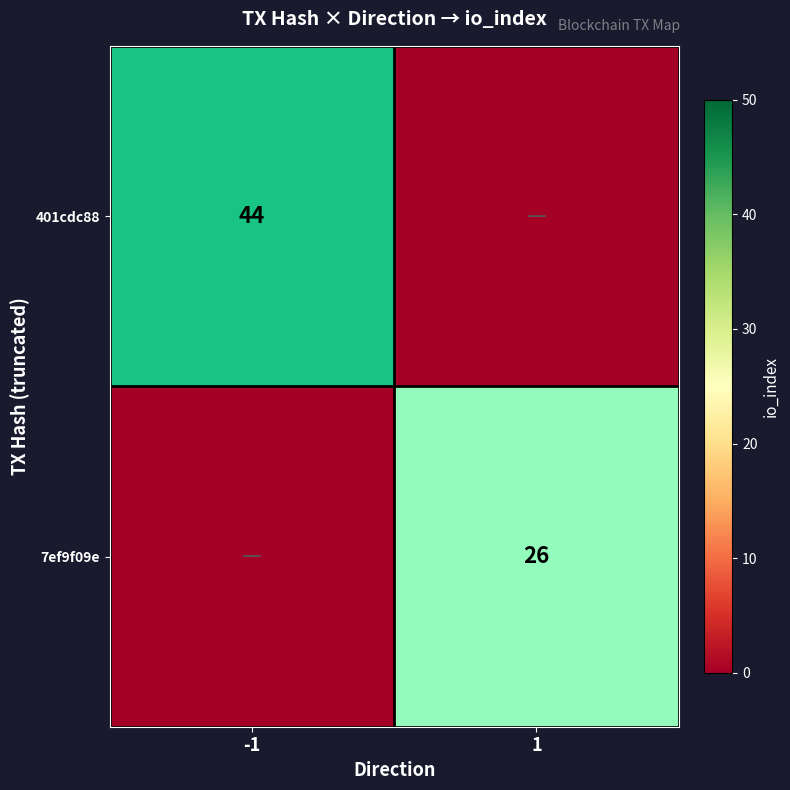

At io_index, list the series in order from smallest to largest.

7ef9f09e, 401cdc88